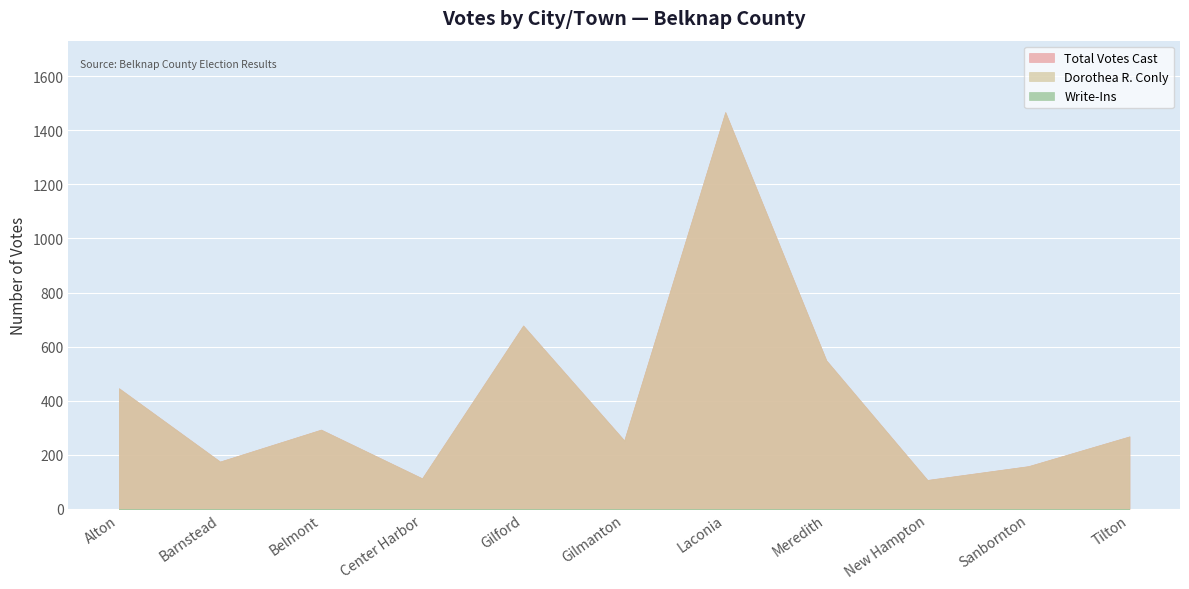

Which category has the lowest value in the Dorothea R. Conly series?

New Hampton